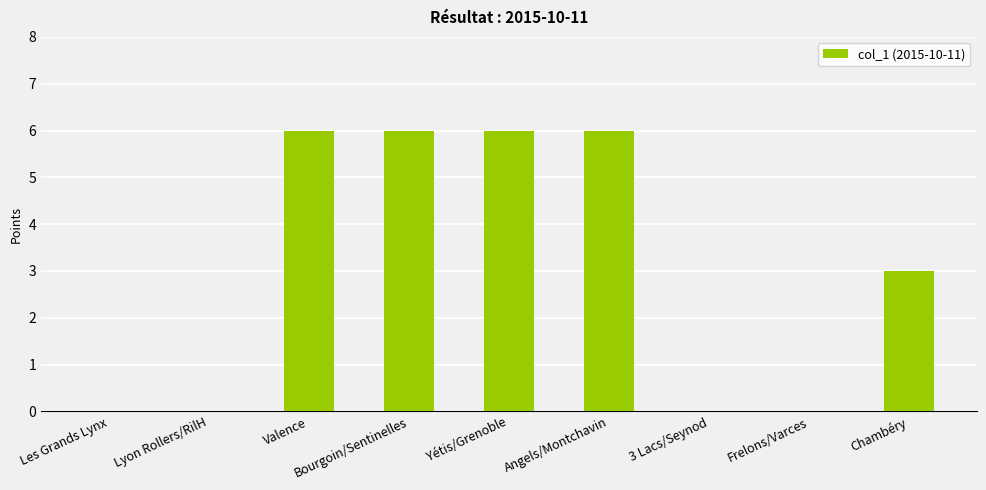

What is the sum of all values?

27